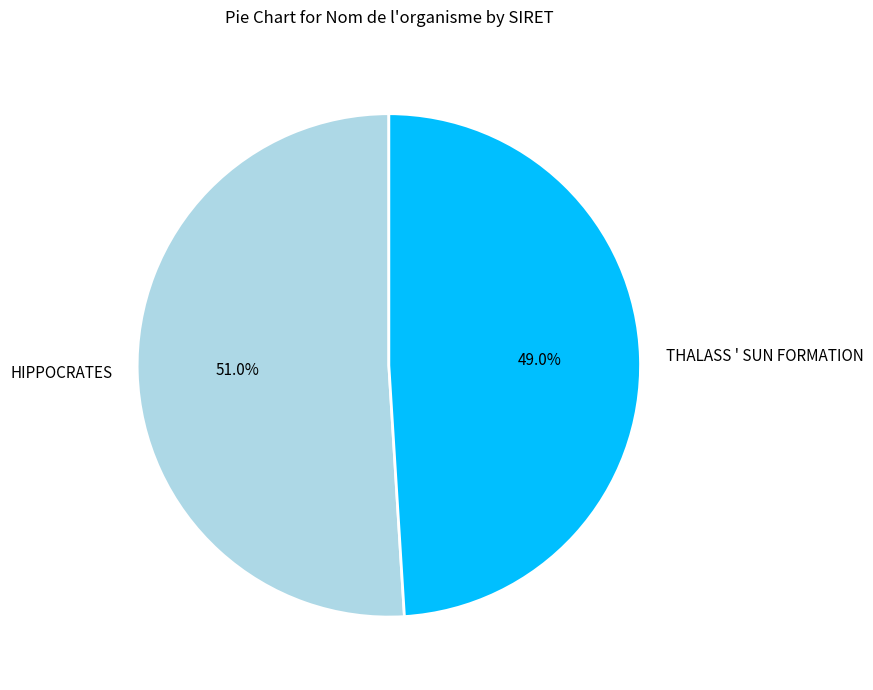

Between HIPPOCRATES and THALASS ' SUN FORMATION, which is larger?

HIPPOCRATES